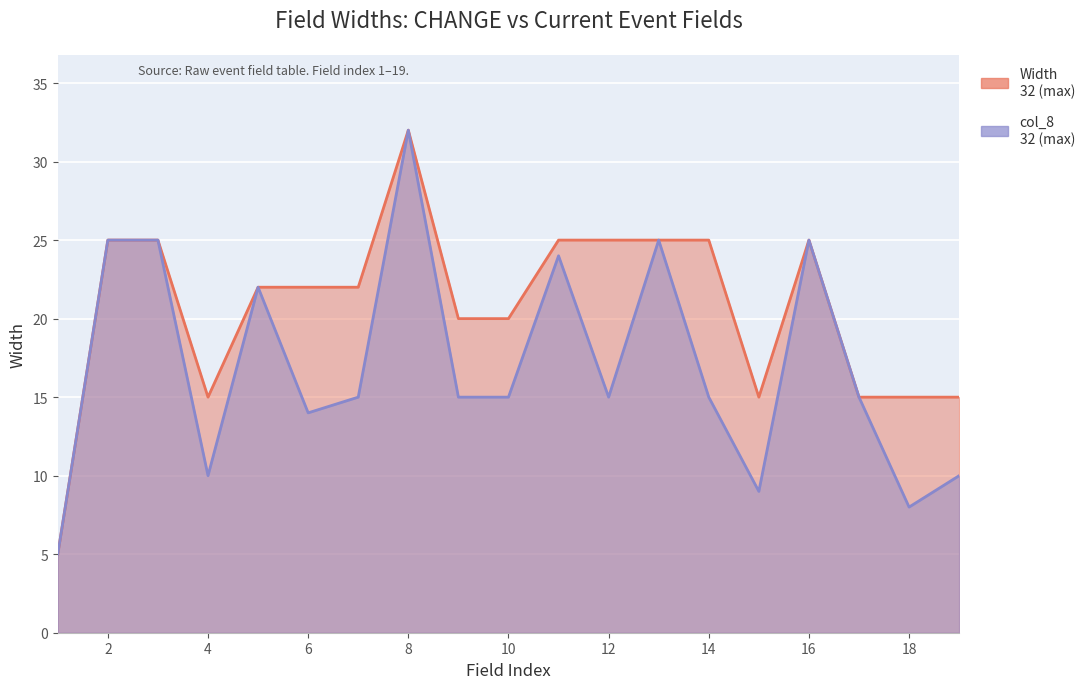

What is the total value across all series at 5?

44